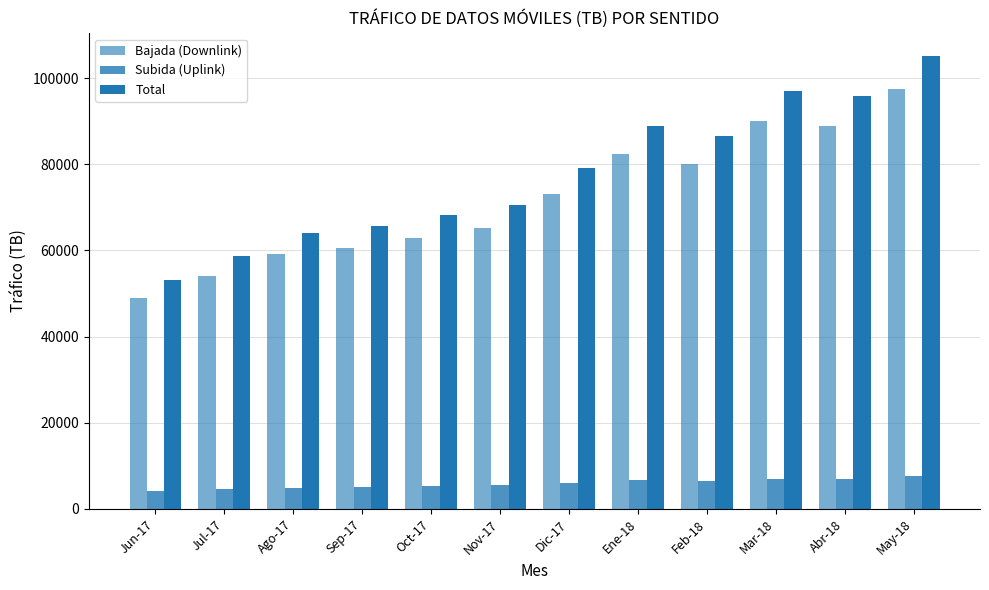

How many bars are there in each group?

3